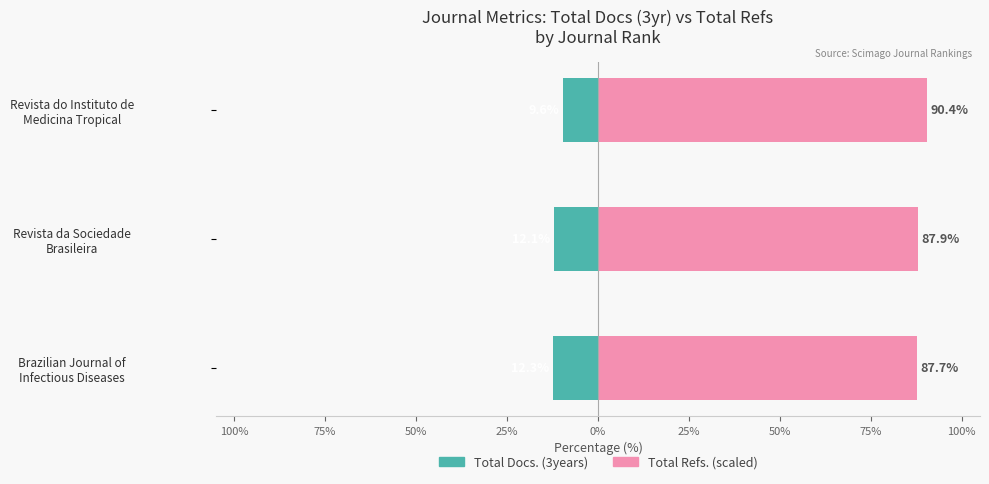

What is the difference between the maximum and minimum values in the Total Docs. (3years) series?

2.7